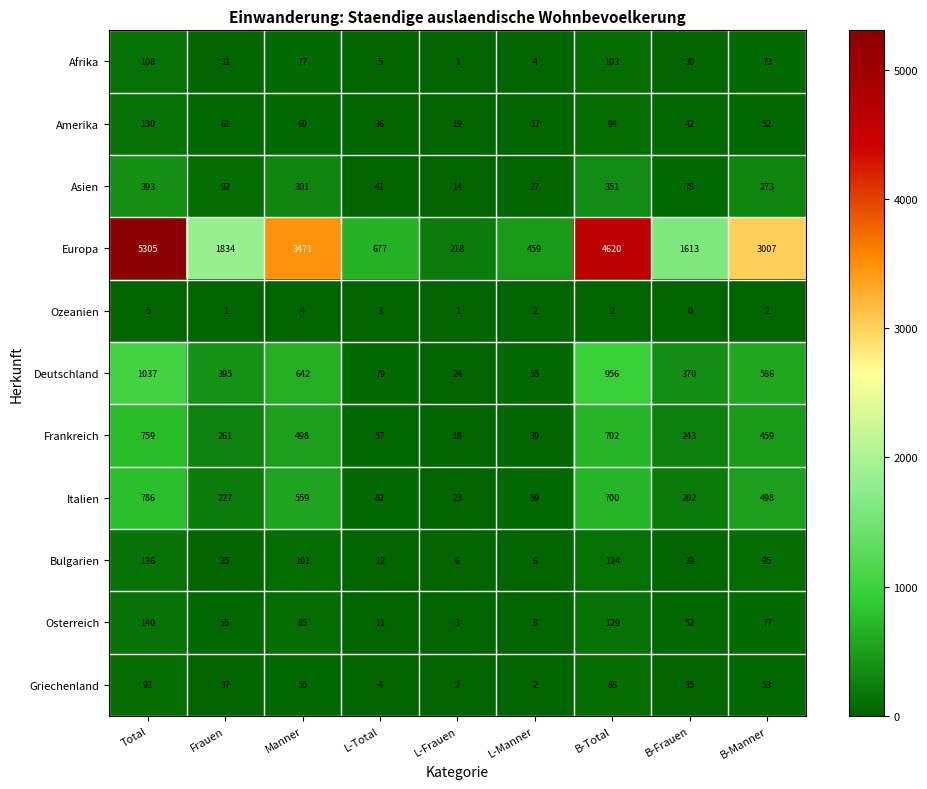

What is the sum of the Osterreich values at B-Total and L-Total?

140